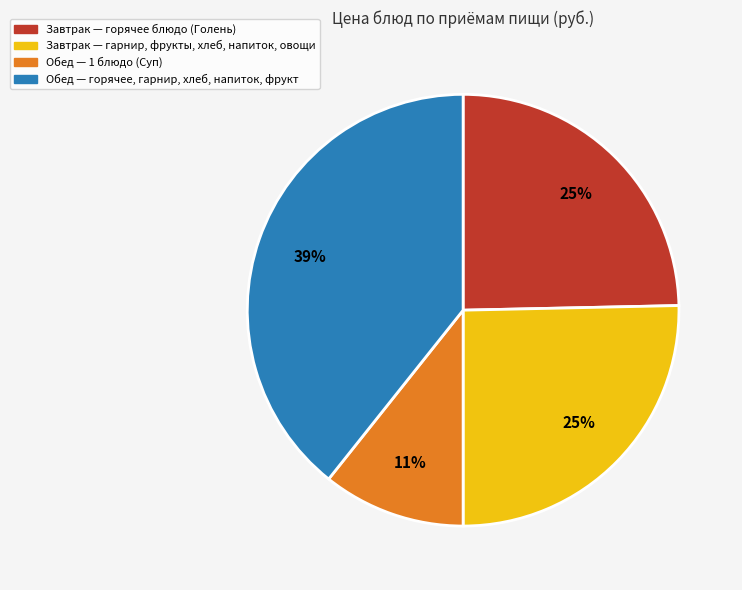

Is there a majority slice in this chart?

No